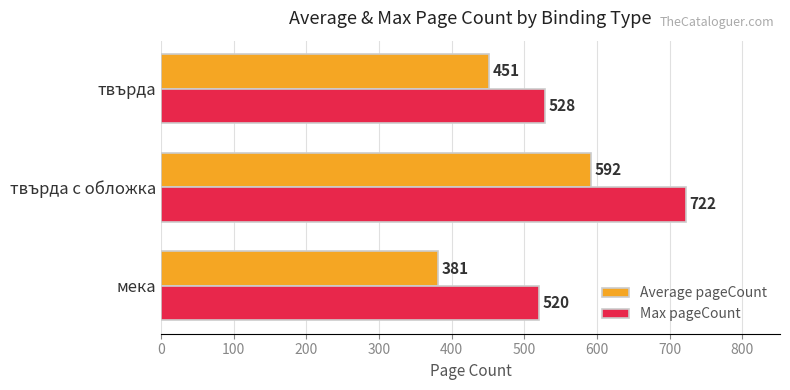

At which category is the sum across all series the highest?

твърда с обложка